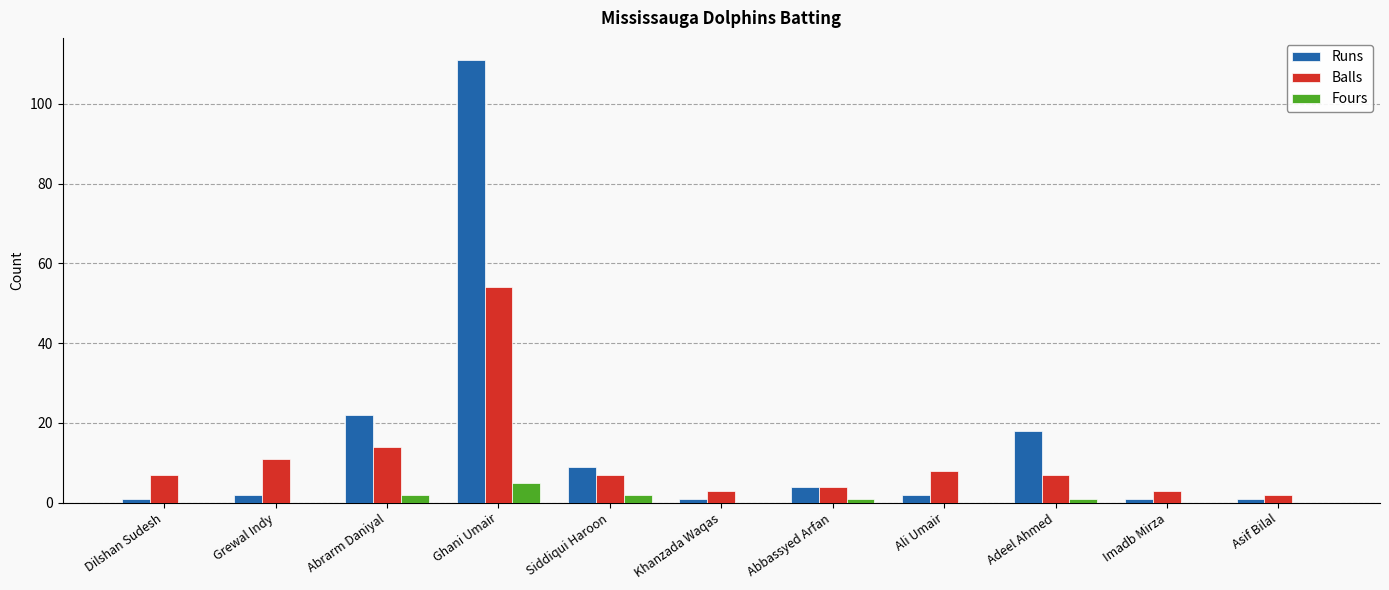

What is the average value of the Balls series?

11